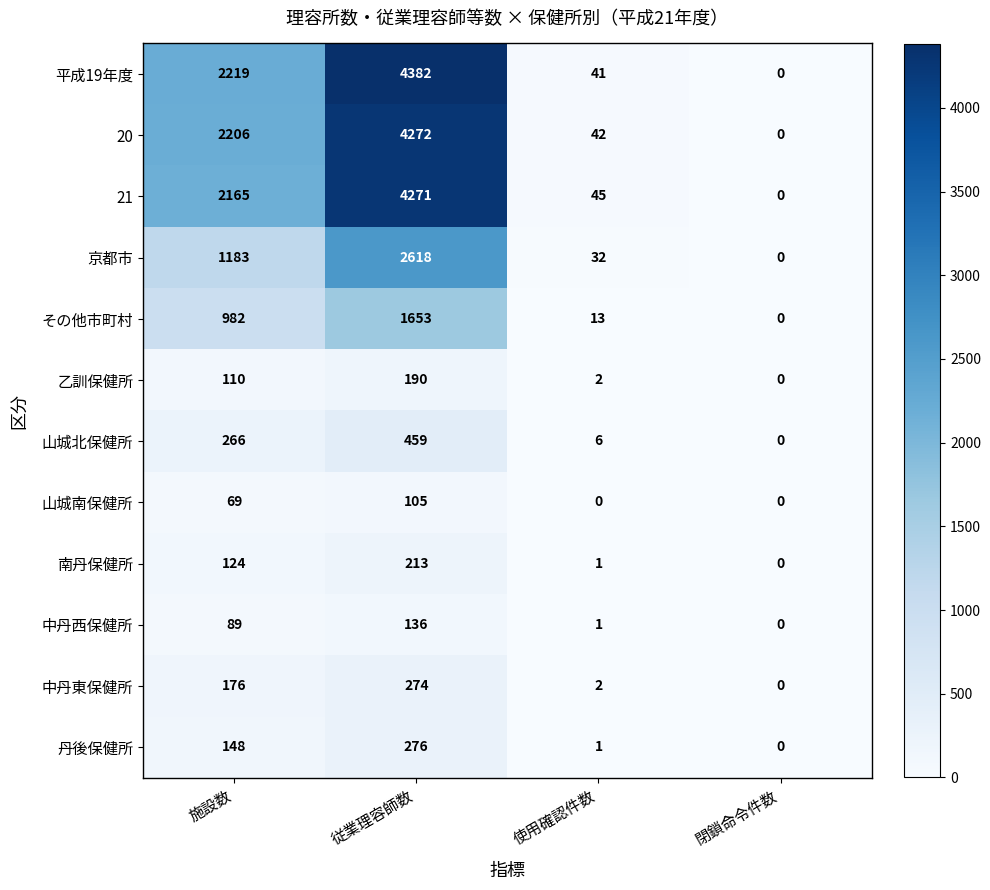

How many data points does each series have?

4